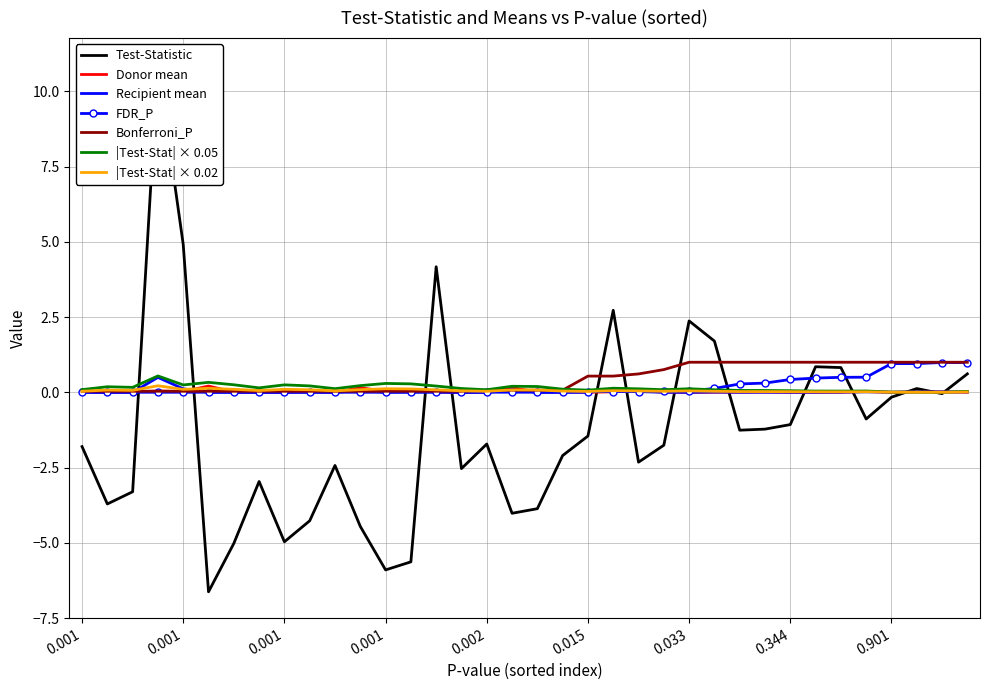

How many negative values does the Test-Statistic series have?

26